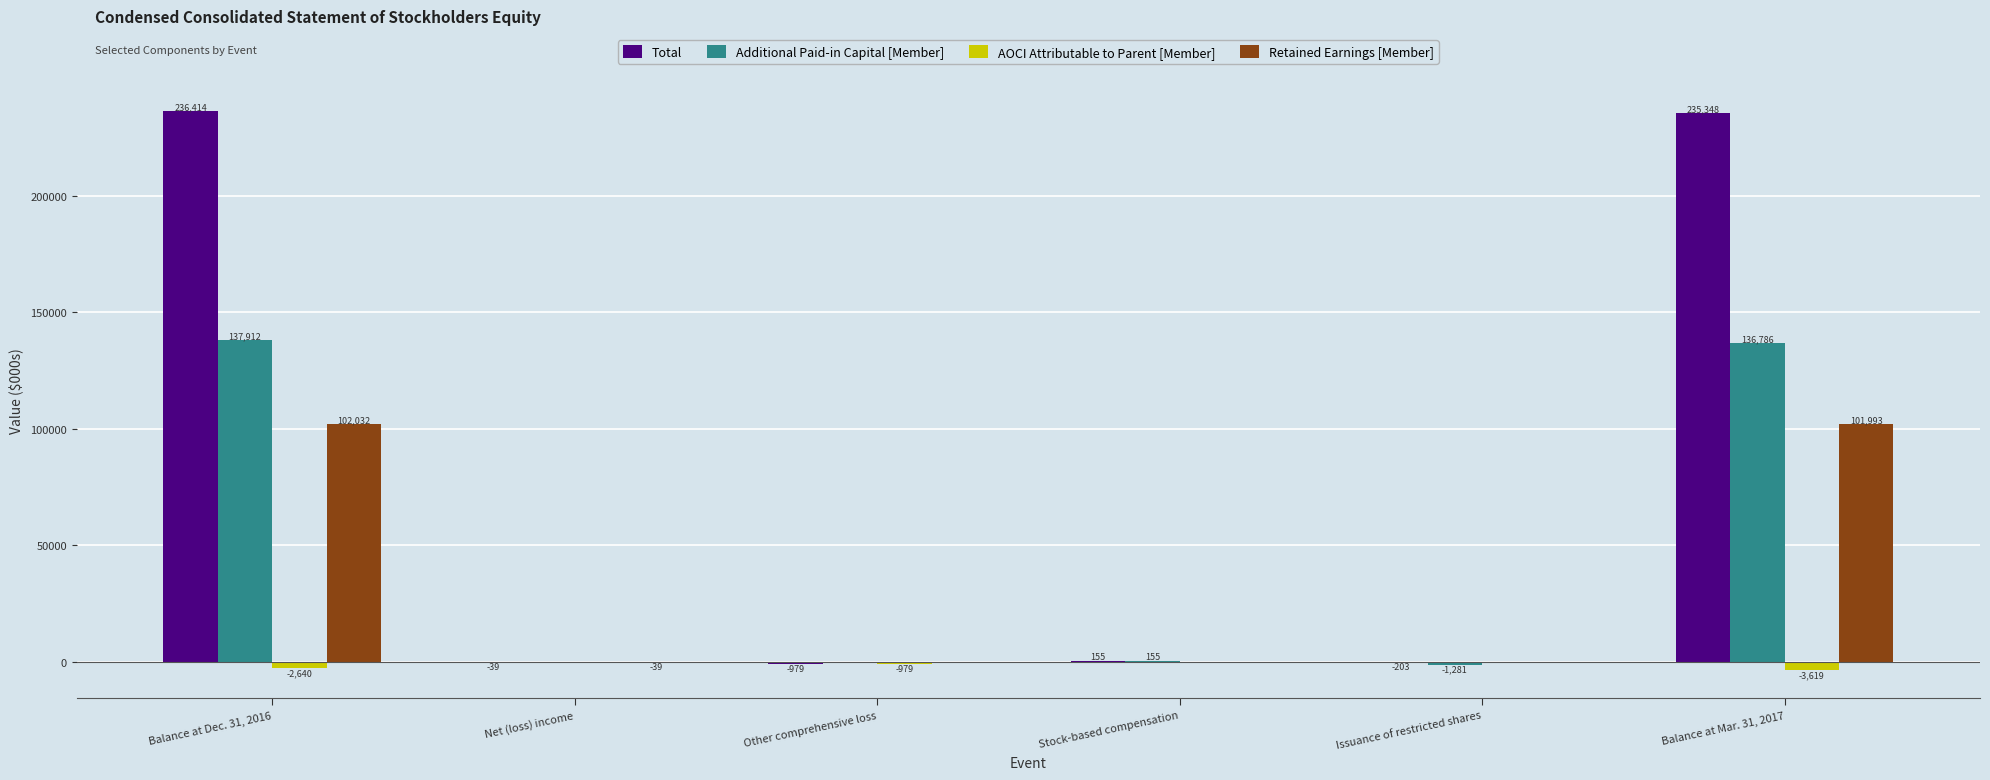

How many distinct data groups are displayed?

4